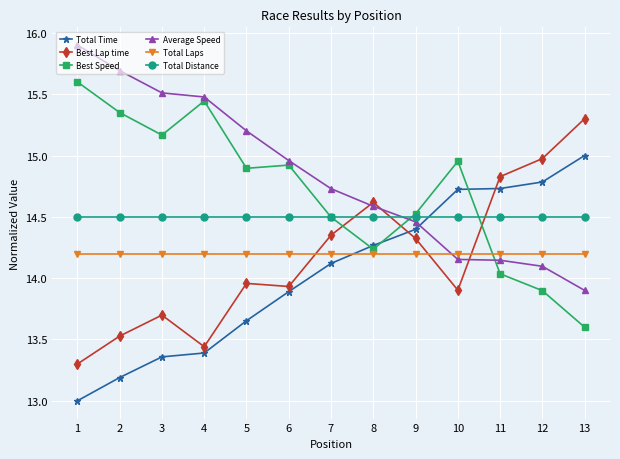

Does the chart display data point markers on the line(s)?

Yes